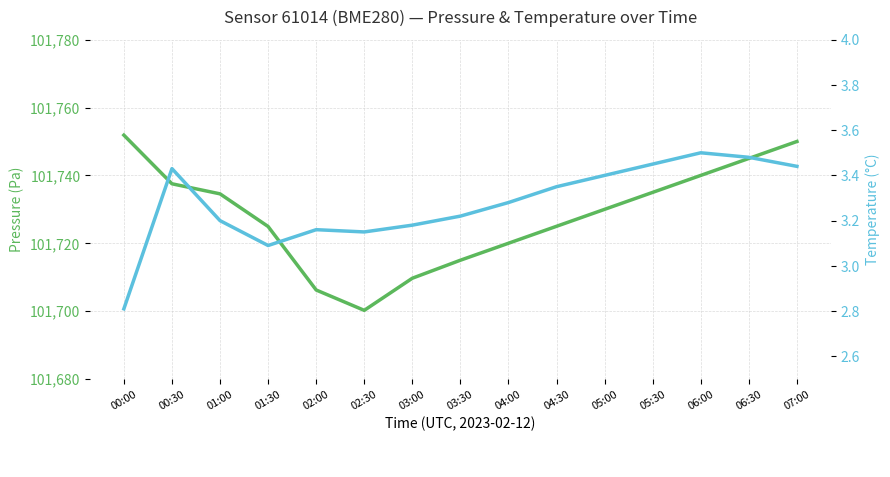

Is it true that Pressure equals 60200.3 at 05:30?

False